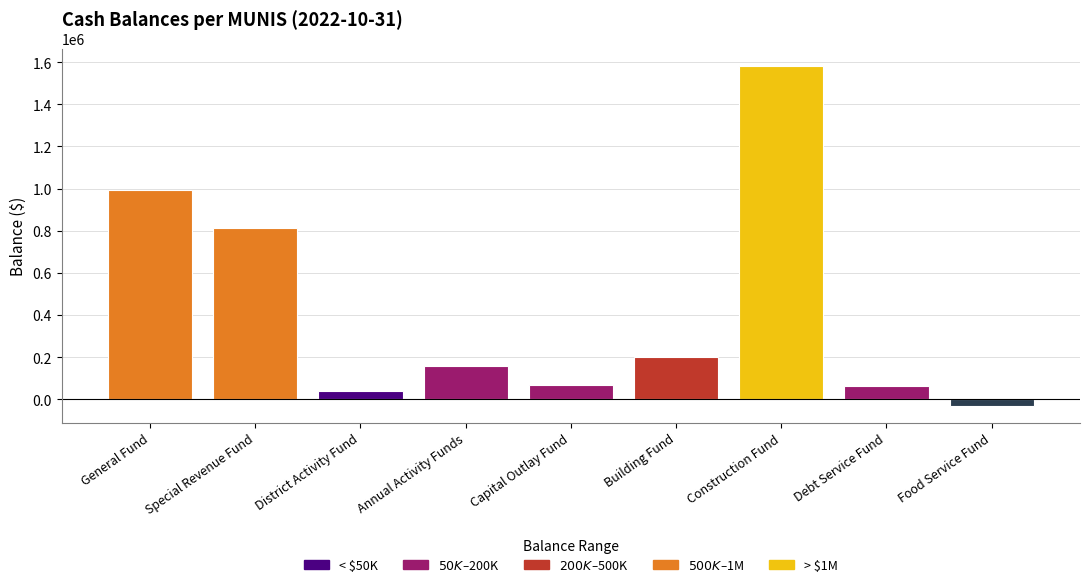

How many data points are less than 158336?

4